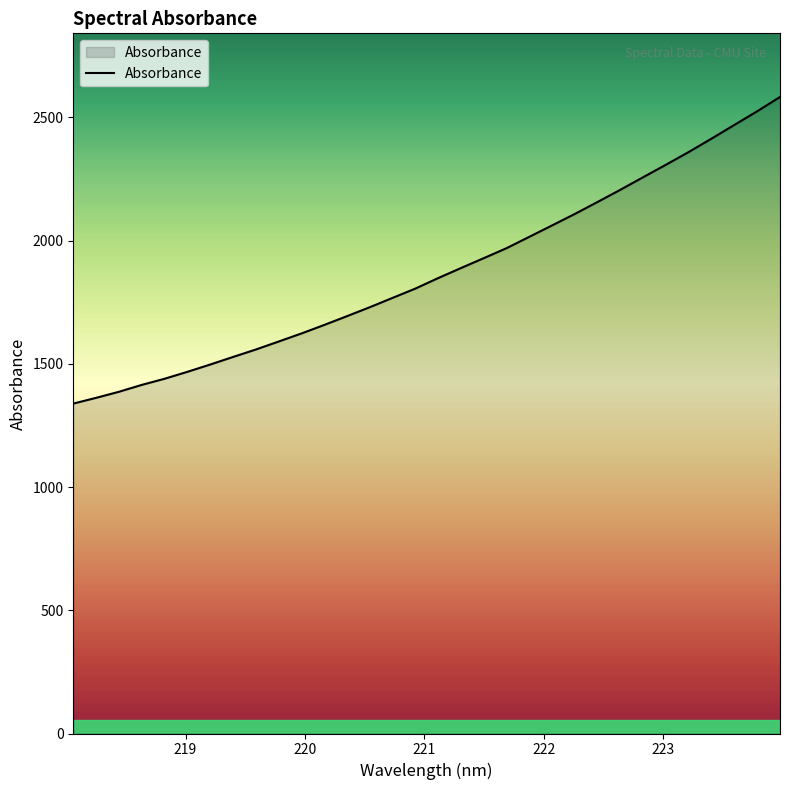

What is the difference between the maximum and minimum values?

1244.2